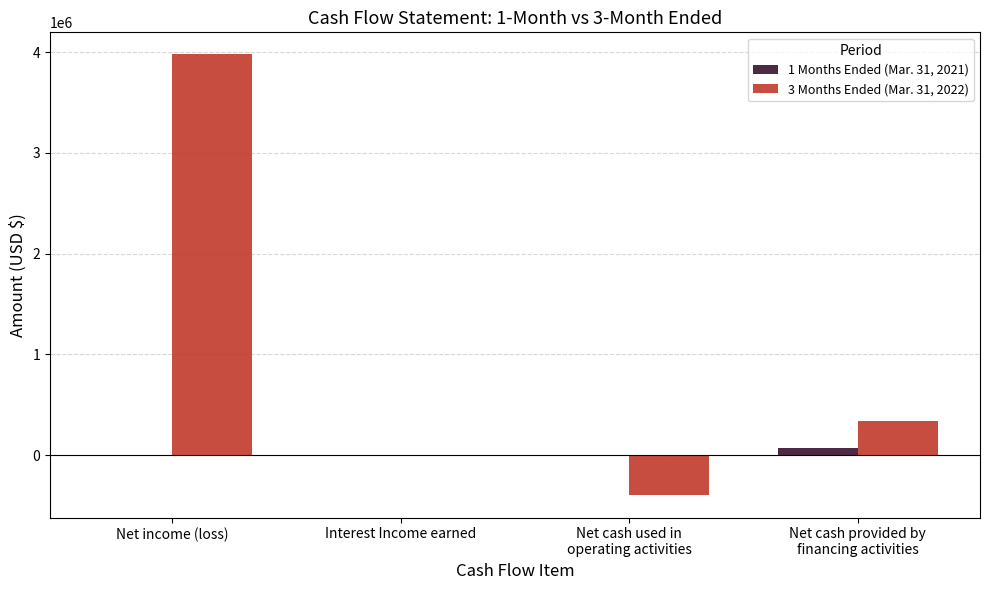

Which series has the largest total across all categories?

3 Months Ended (Mar. 31, 2022)